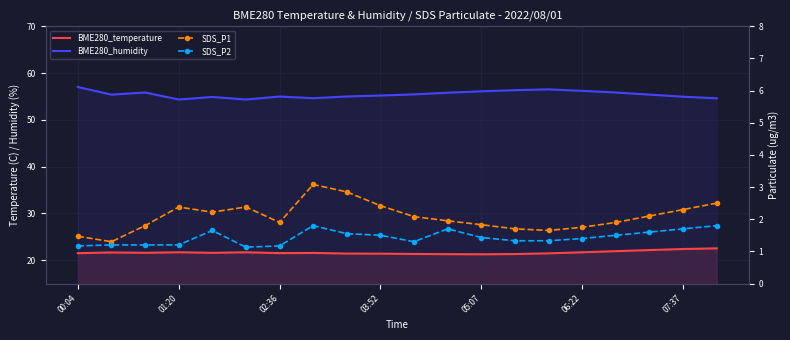

What are all the series names shown in the legend?

BME280_temperature, BME280_humidity, SDS_P1, SDS_P2